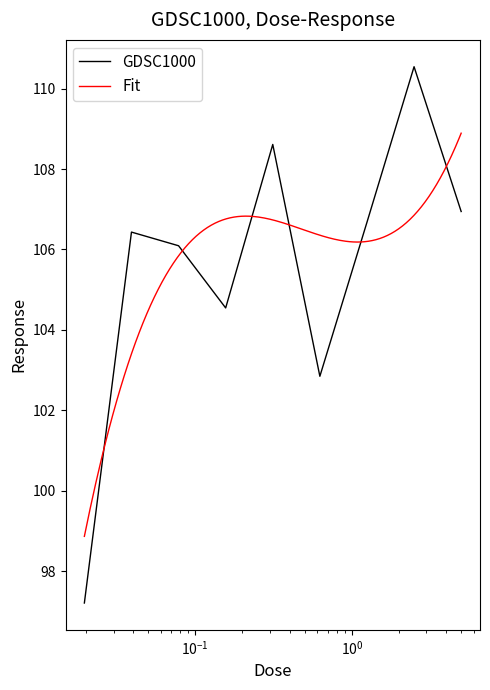

Which label corresponds to the largest value in the chart?

2.5